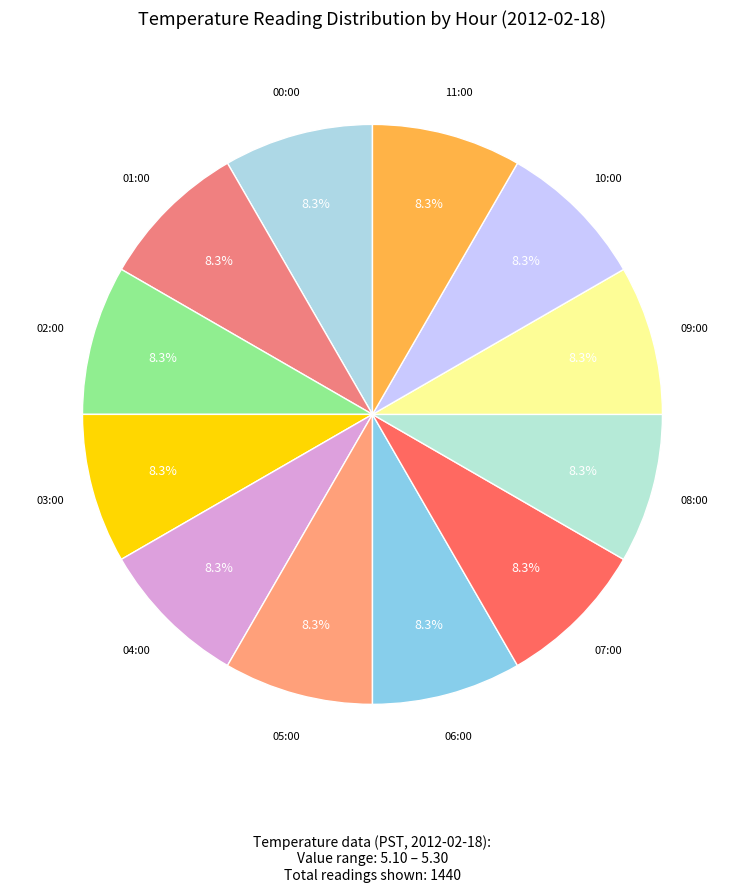

What percentage do 10:00 and 03:00 together represent?

16.7%